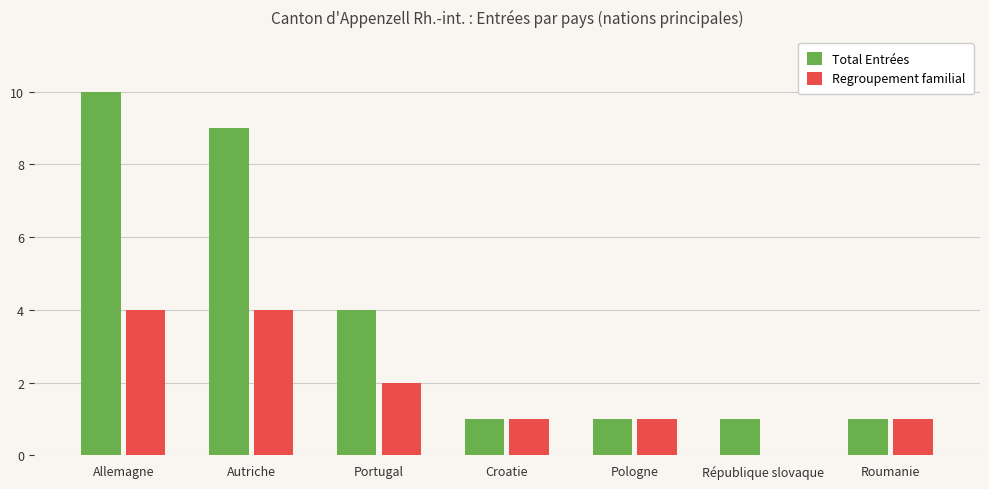

Where is Total Entrées nearest to the value 5?

Portugal